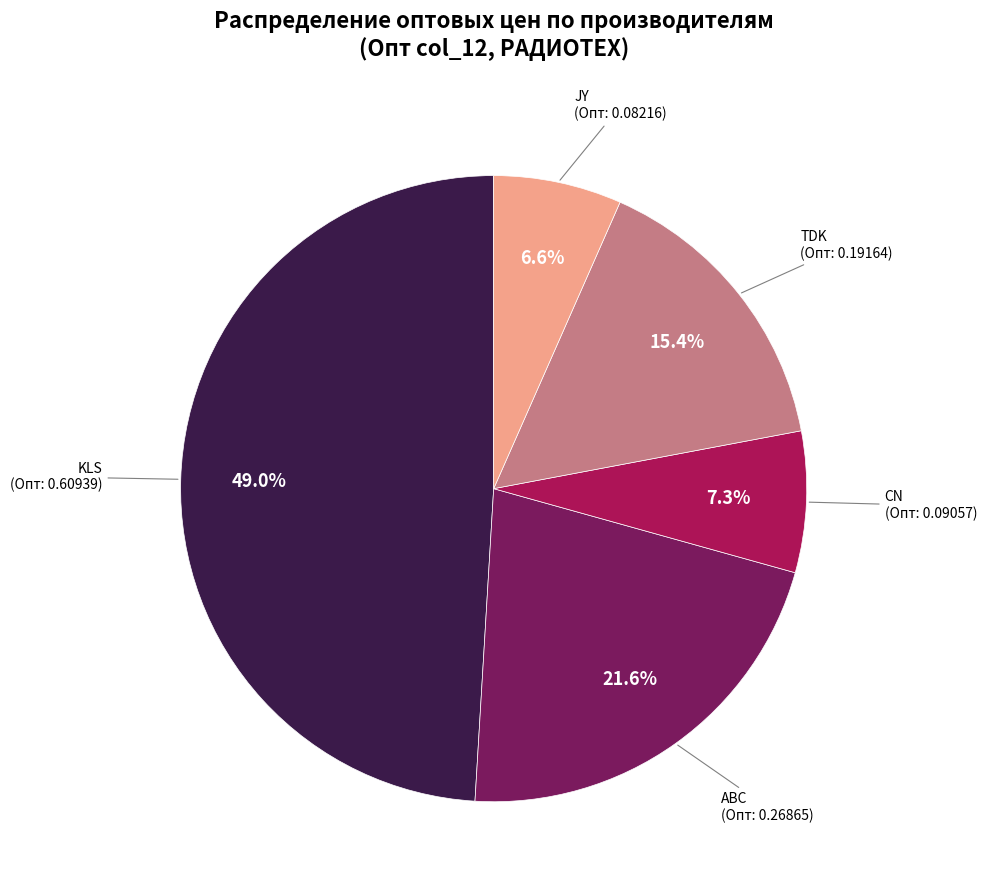

Which category has the smallest portion of the pie?

JY